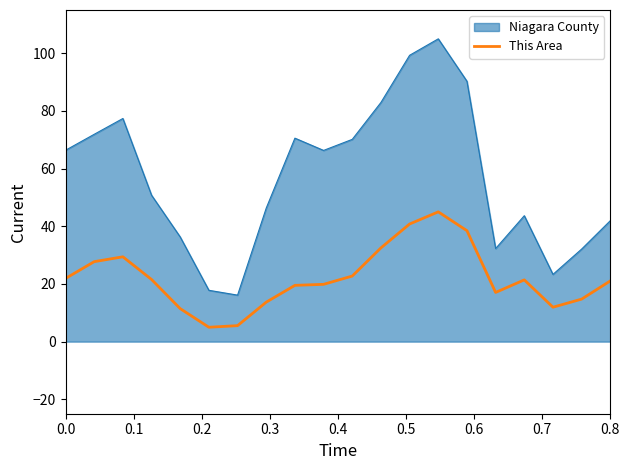

True or false: This Area and Niagara County intersect in this chart.

False